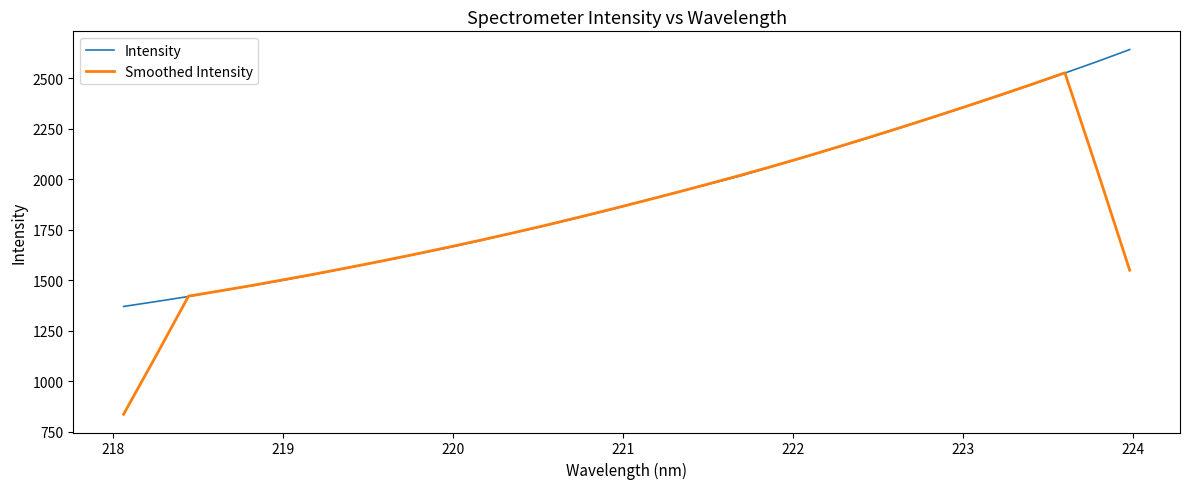

Which series has the widest spread of values?

Smoothed Intensity